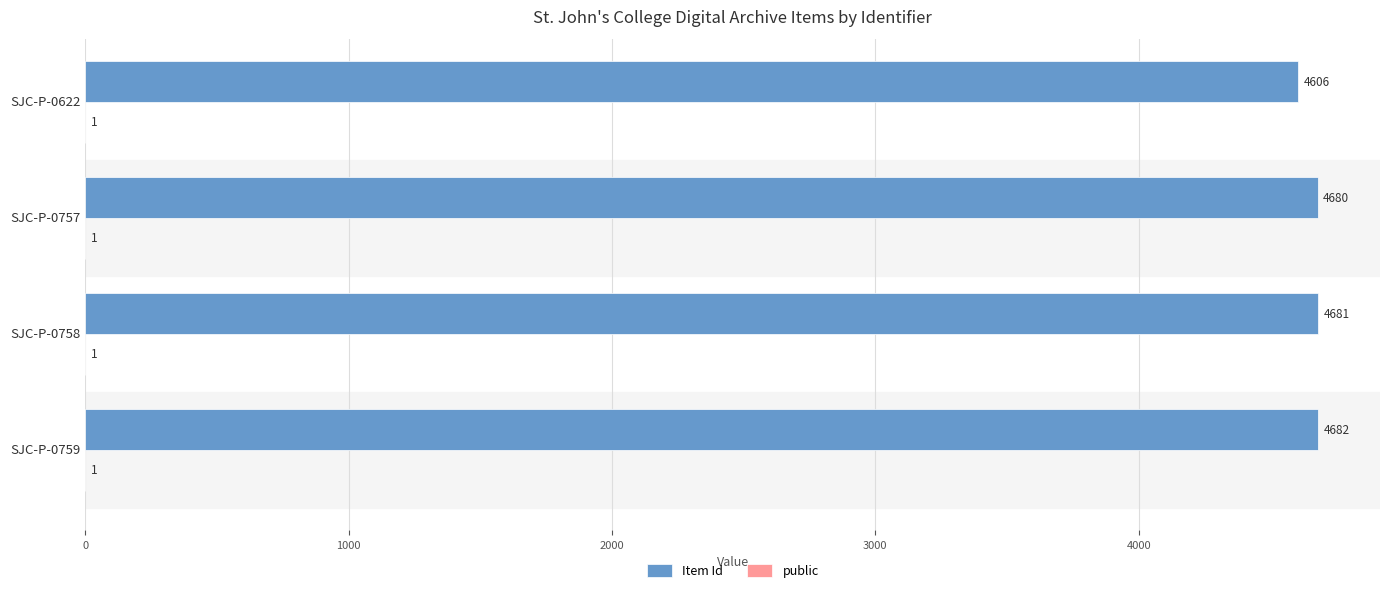

The value of Item Id at SJC-P-0622 is 4606. True or false?

True